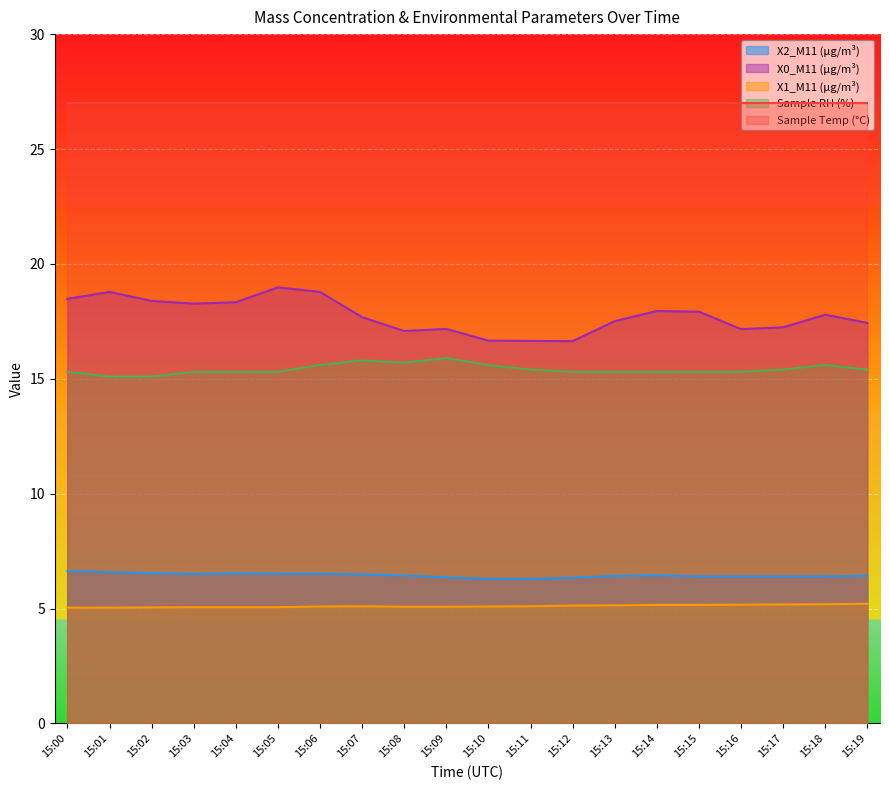

At which label does X0_M11 (μg/m³) reach its peak?

15:05